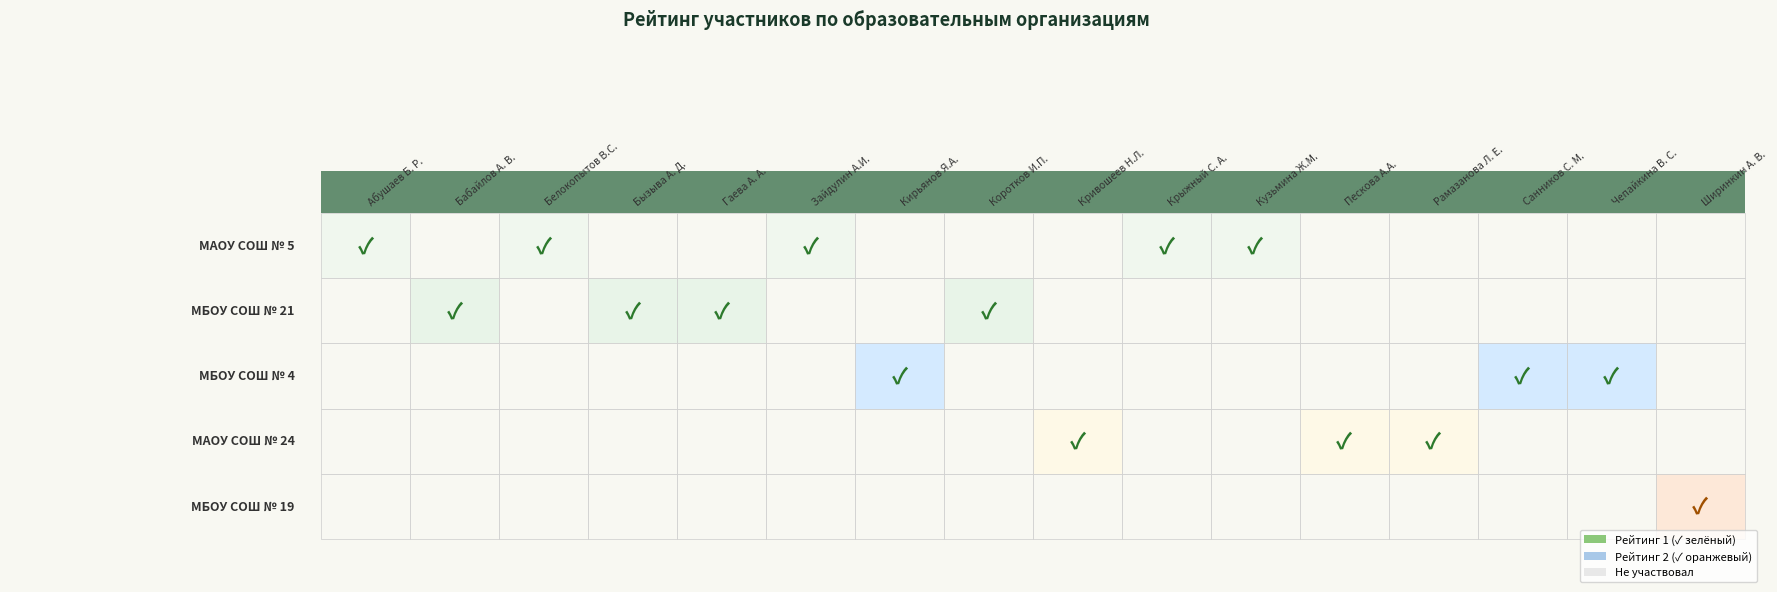

Rank the series by their maximum value, from highest to lowest.

МАОУ СОШ № 5, МБОУ СОШ № 21, МБОУ СОШ № 4, МАОУ СОШ № 24, МБОУ СОШ № 19